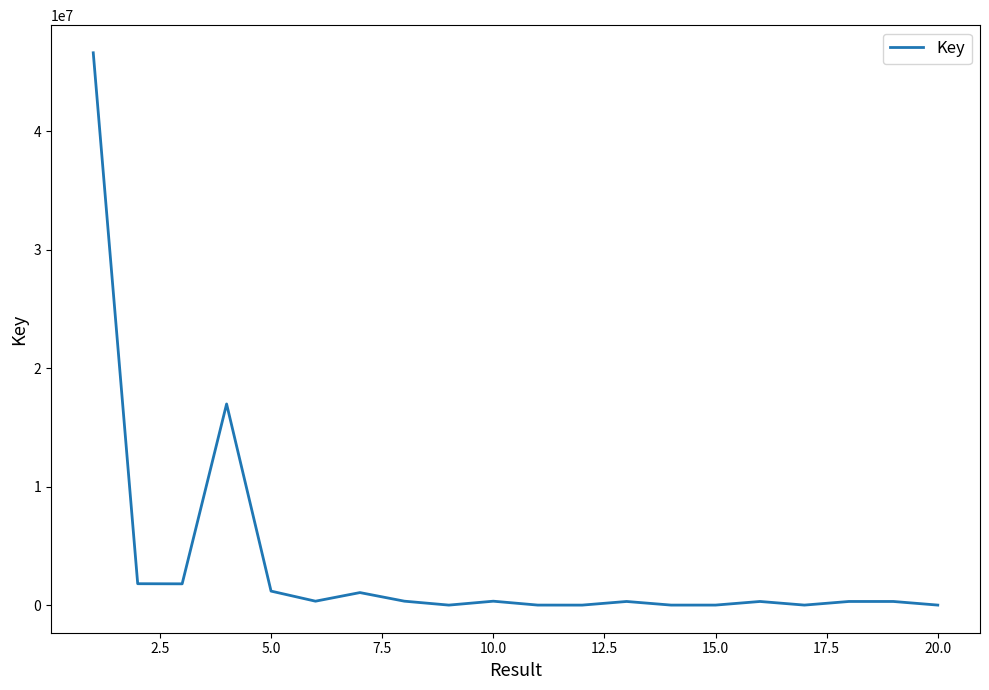

What is the average value?

3586404